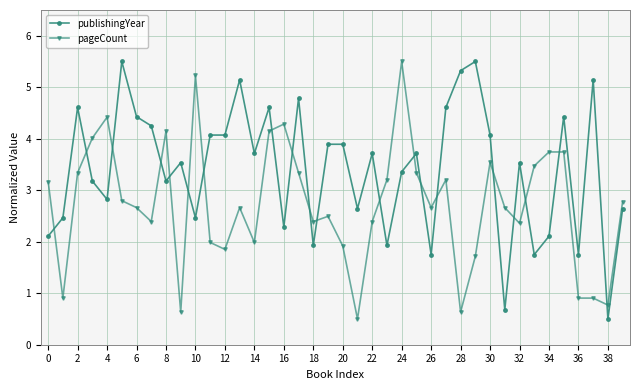

What is the difference between the maximum and minimum values in the pageCount series?

5.0